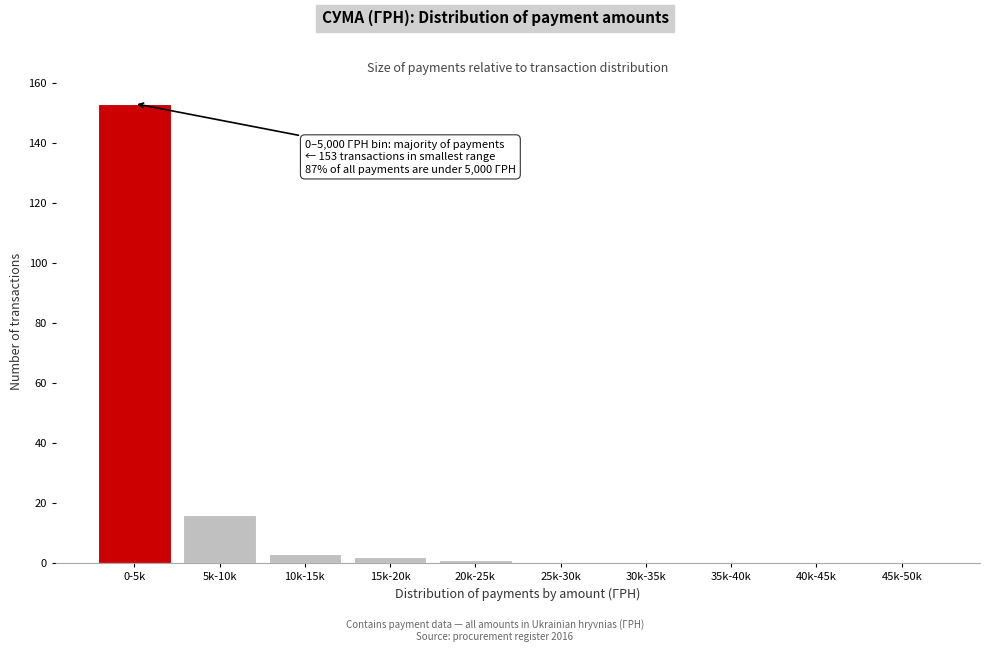

Reading left to right, transcribe all the data shown in this chart.

0-5k=153	5k-10k=16	10k-15k=3	15k-20k=2	20k-25k=1	25k-30k=0	30k-35k=0	35k-40k=0	40k-45k=0	45k-50k=0